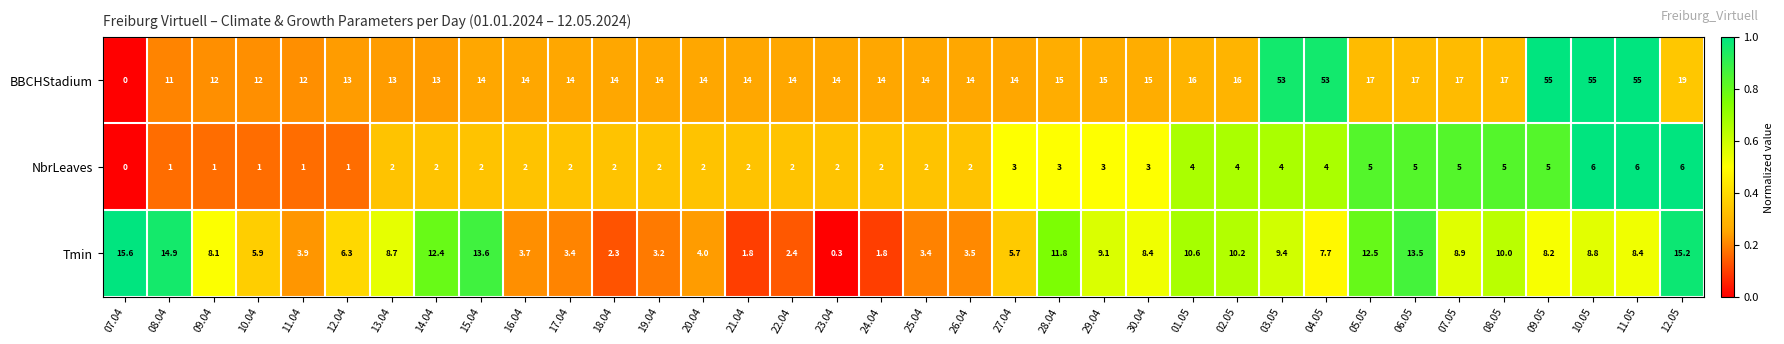

At which label does NbrLeaves reach its minimum?

07.04